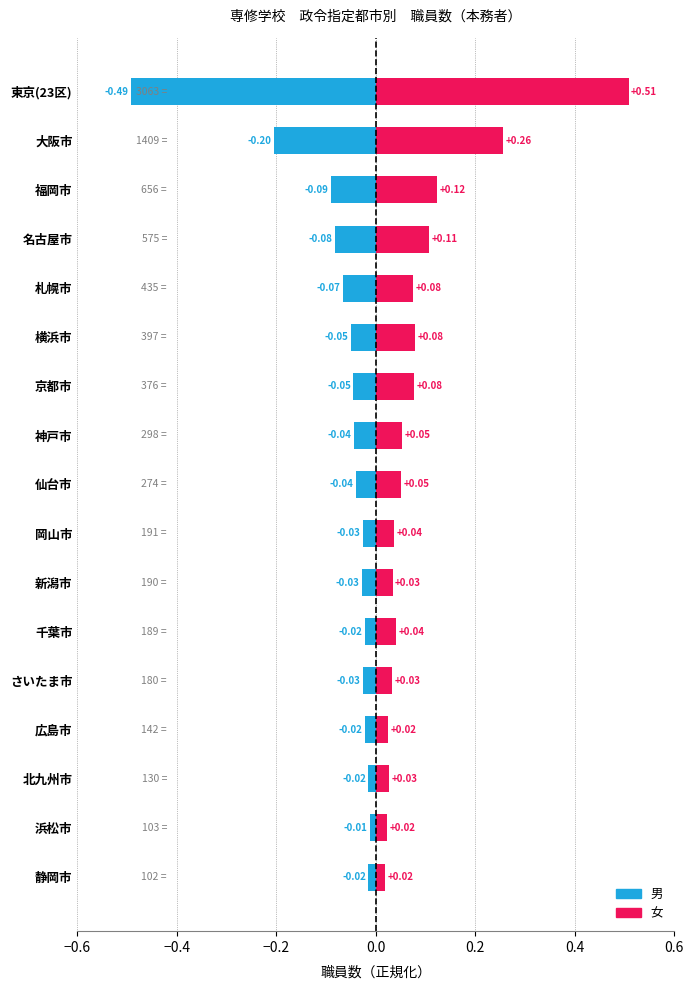

What is the spread (max minus min) of values at 千葉市?

0.1